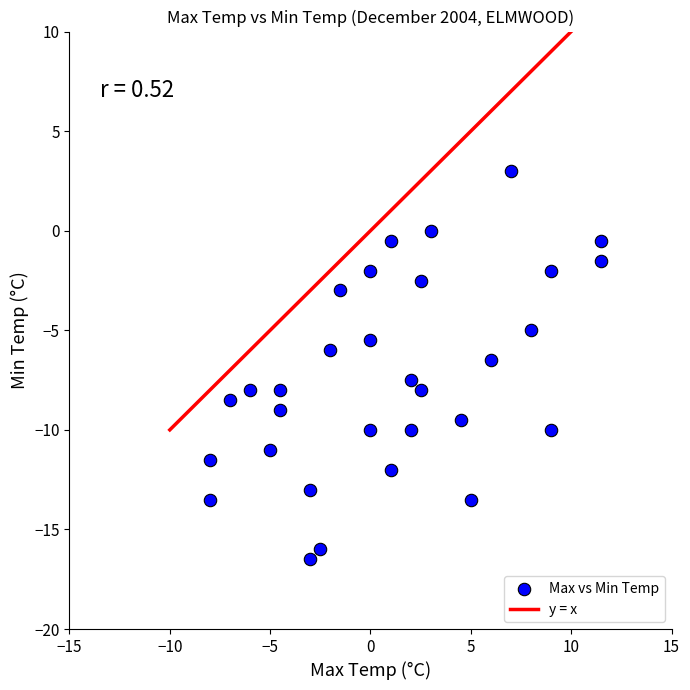

What is the range of X values (max minus min)?

19.5